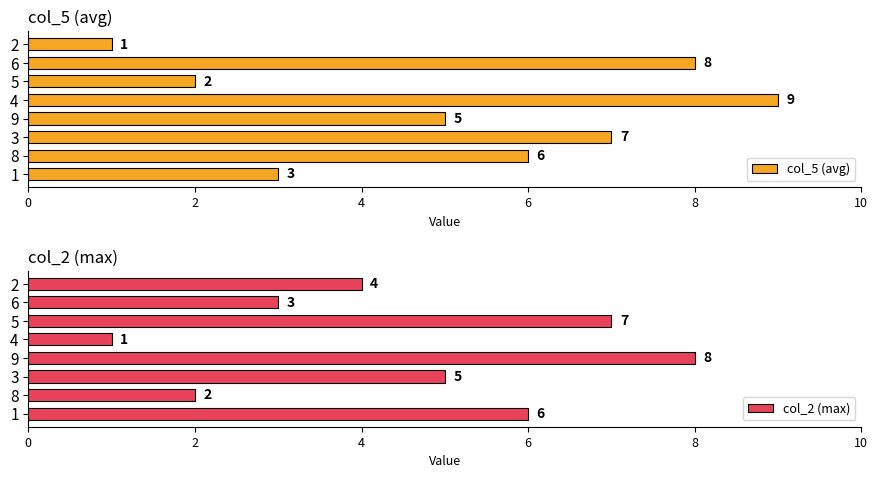

Where is col_5 (avg) nearest to the value 5?

9